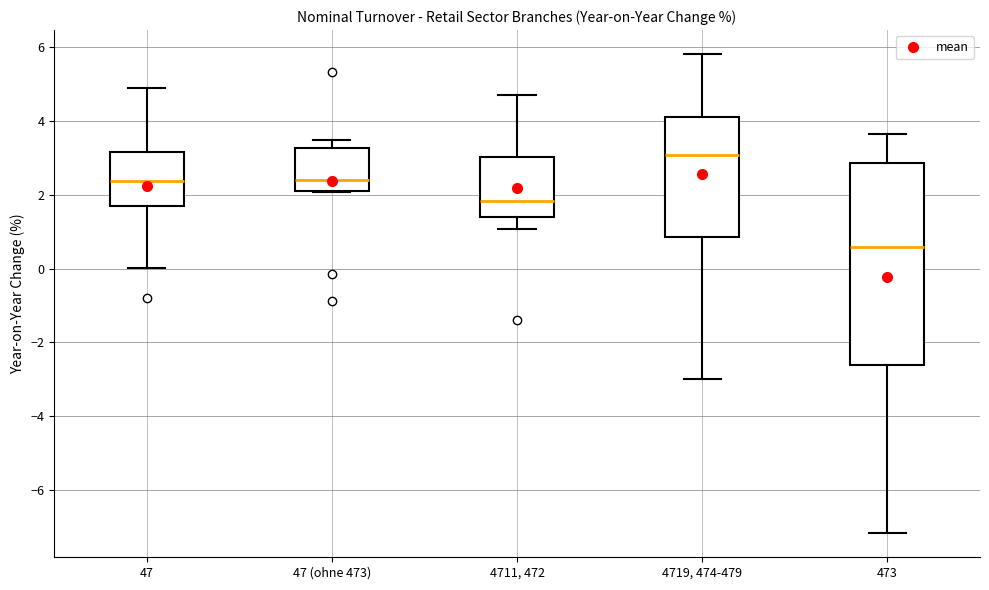

Where is the upper edge of the box for 4719, 474-479 on the y-axis? The values are not printed on the chart, so give them approximately, as read against the axis.

4.2